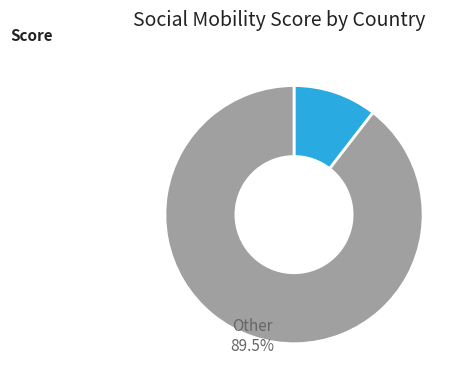

Which slice is the smallest?

Austria